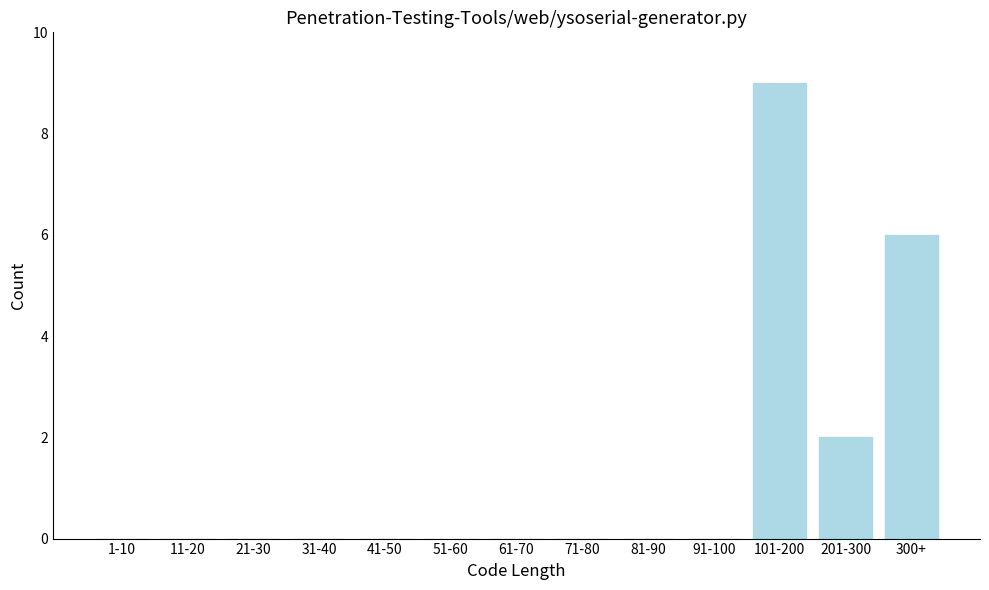

Reading left to right, list all the values displayed in this chart.

1-10=0	11-20=0	21-30=0	31-40=0	41-50=0	51-60=0	61-70=0	71-80=0	81-90=0	91-100=0	101-200=9	201-300=2	300+=6